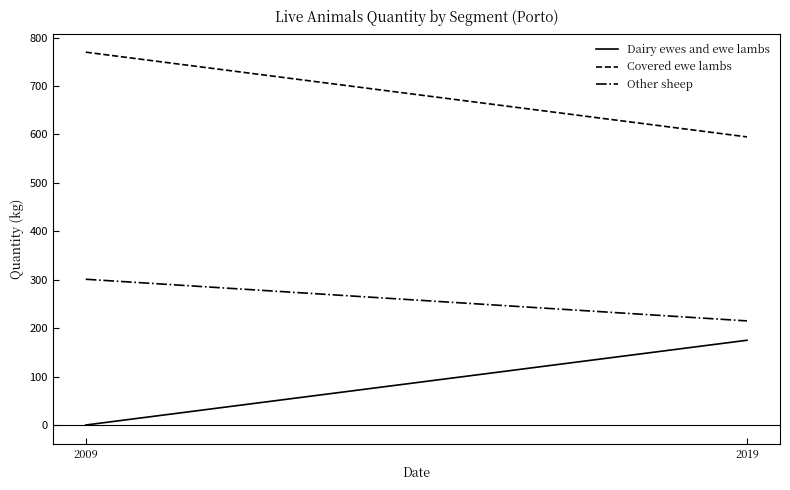

How many values in the Covered ewe lambs series are below 770?

1